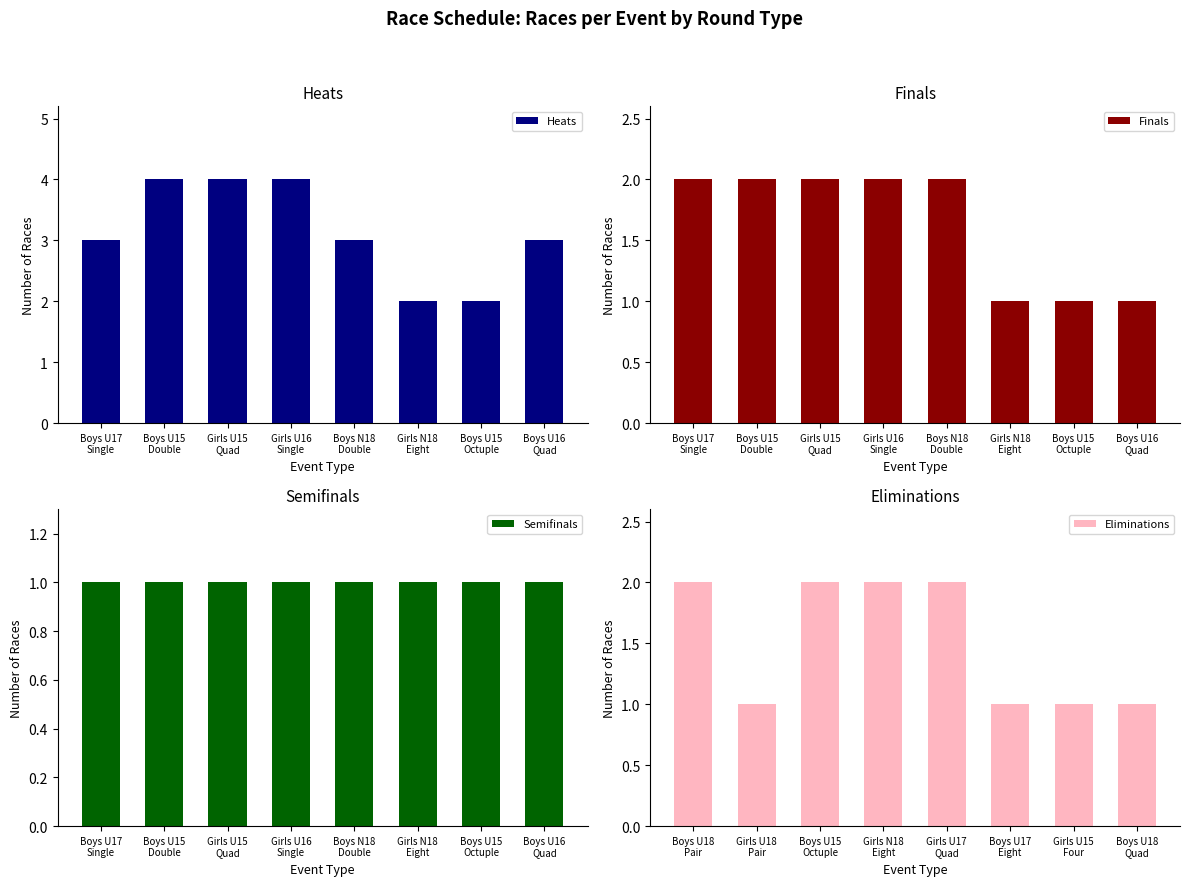

True or false: Heats has a value of 2 at Boys U15
Octuple.

True